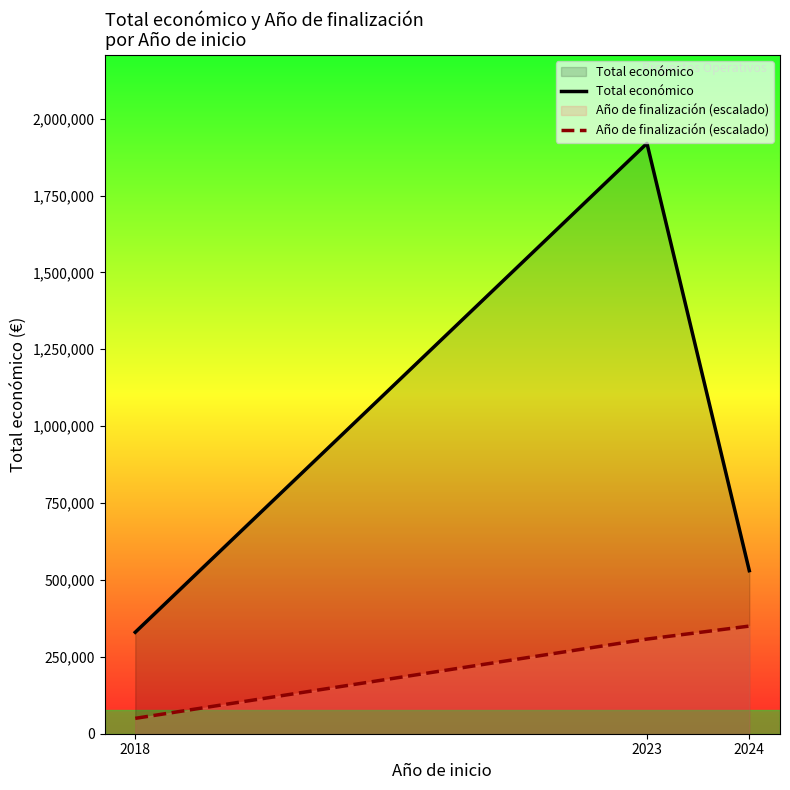

What is the total value across all series at 2018?

379905.0